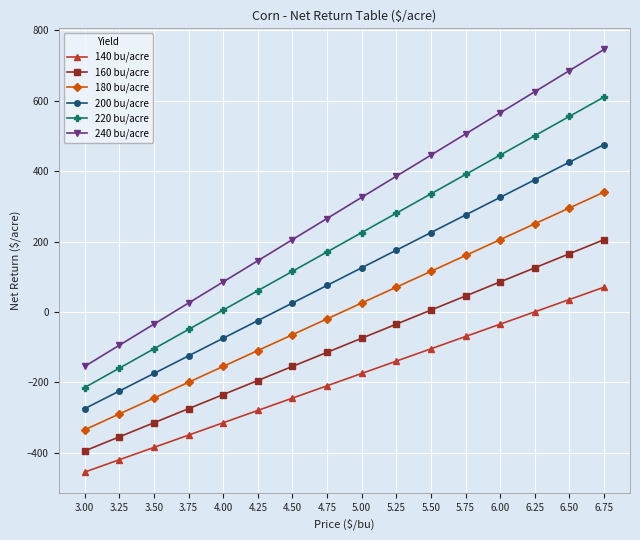

Is the value of 200 bu/acre at 4.25 greater than the value of 220 bu/acre at 4.00?

No